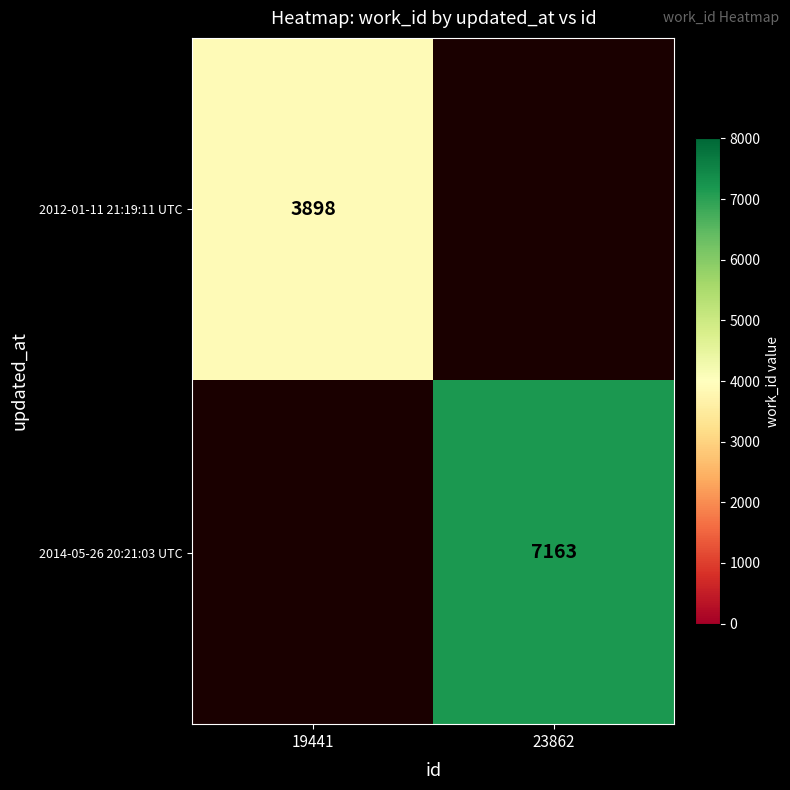

The value of 2012-01-11 21:19:11 UTC at 19441 is 5455. True or false?

False